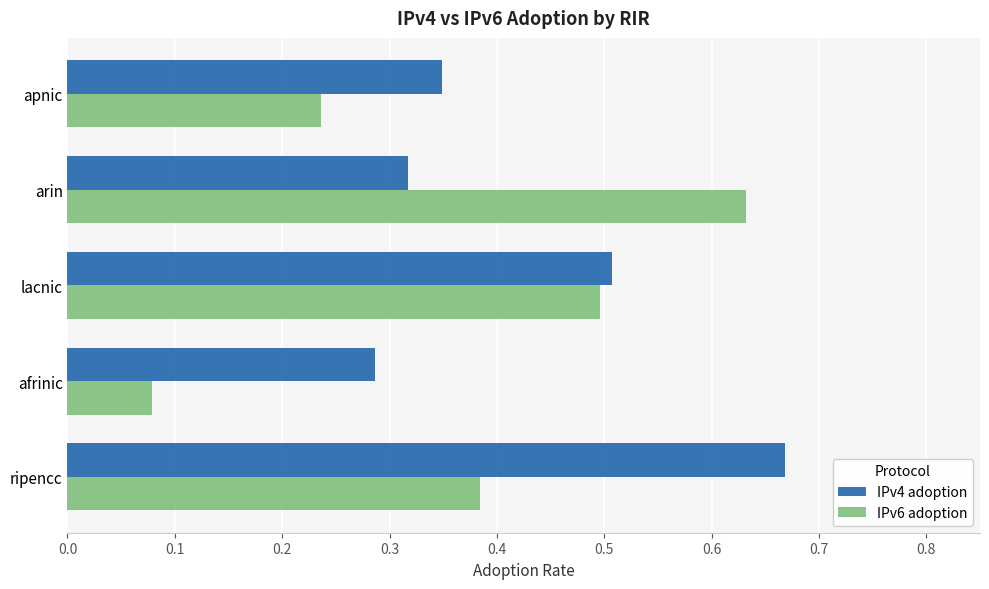

The IPv6 adoption series shows 0.0 at afrinic. True or false?

False